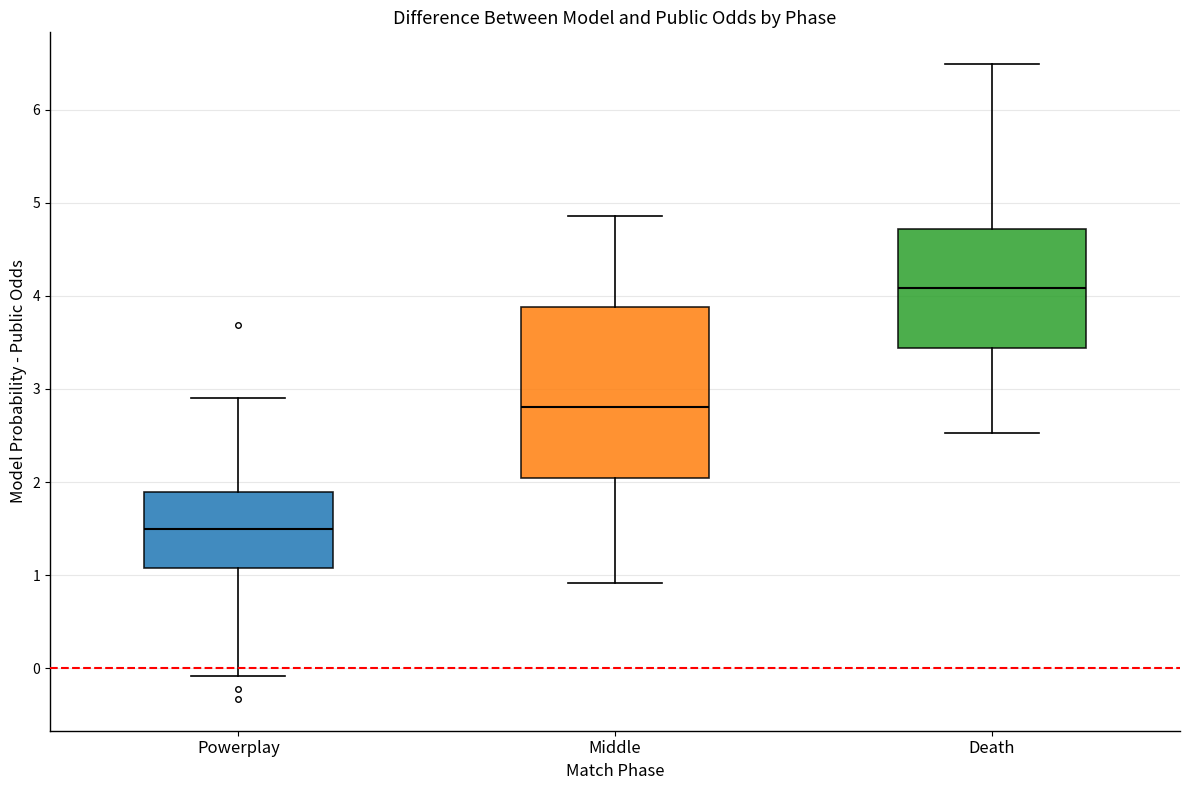

Where does the lower whisker of the box for Middle end on the y-axis? The values are not printed on the chart, so give them approximately, as read against the axis.

0.9